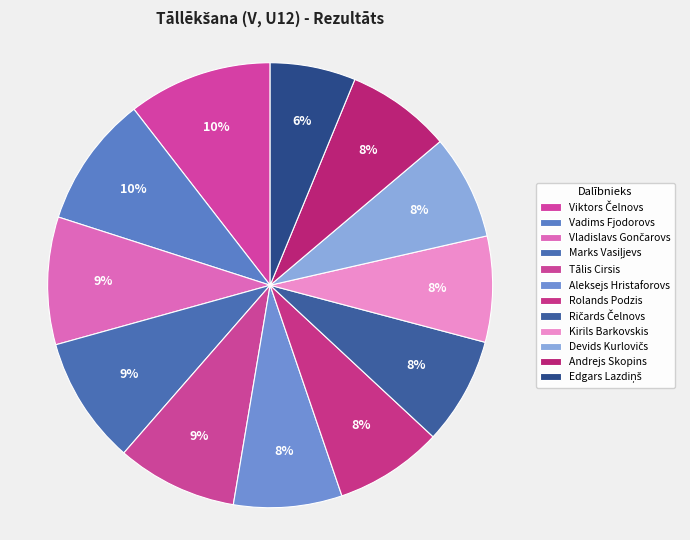

What is the smallest slice in the pie chart?

Edgars Lazdiņš